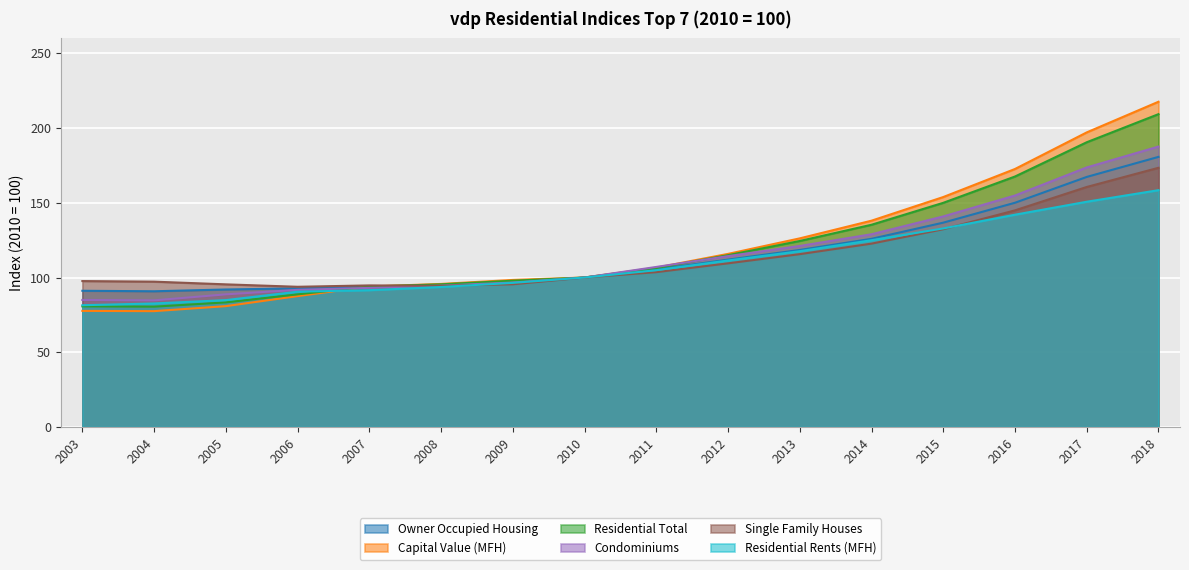

List the labels in order of Residential Total value, largest first.

2018, 2017, 2016, 2015, 2014, 2013, 2012, 2011, 2010, 2009, 2008, 2007, 2006, 2005, 2003, 2004